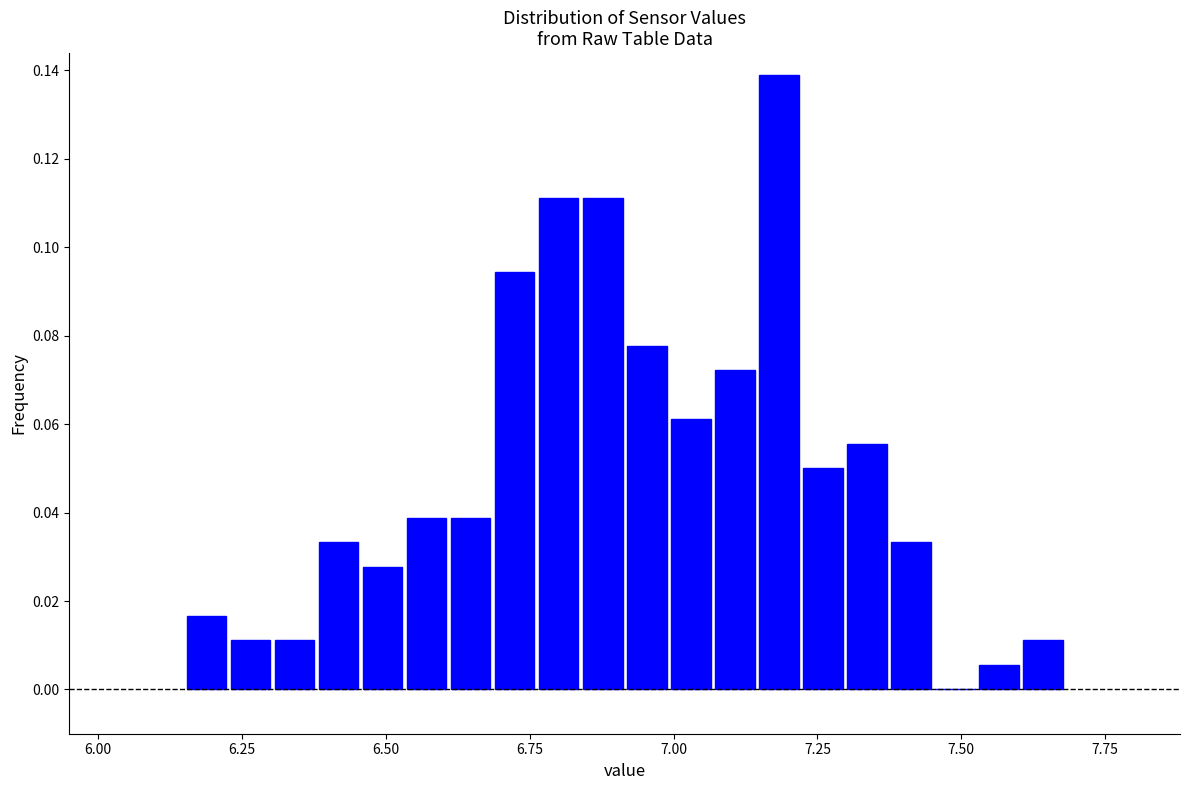

Read against the x-axis, roughly where is the centre of the tallest bar?

7.20